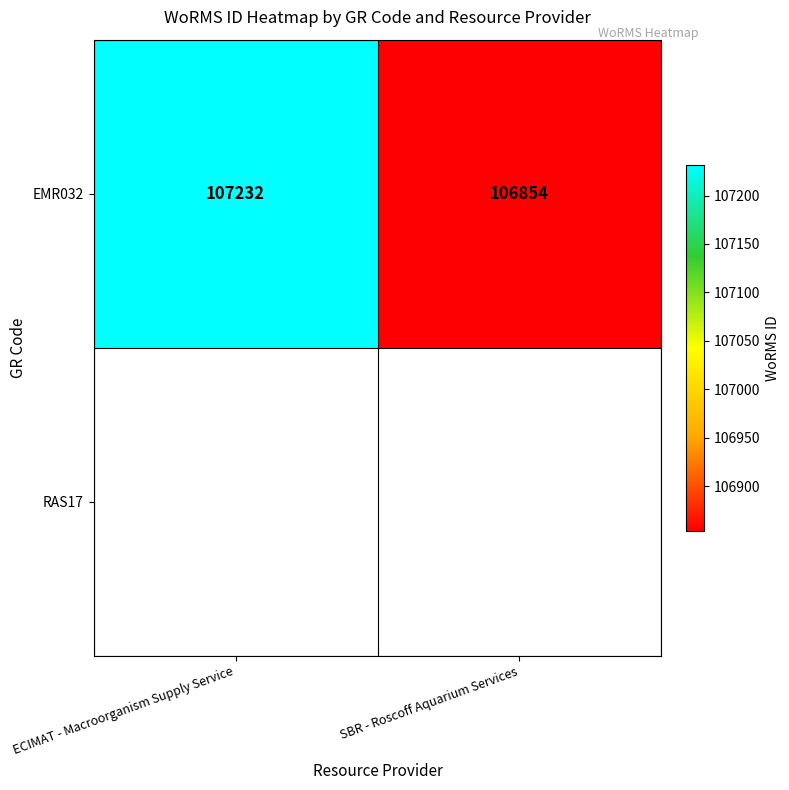

List the labels in order of value, largest first.

ECIMAT - Macroorganism Supply Service, SBR - Roscoff Aquarium Services